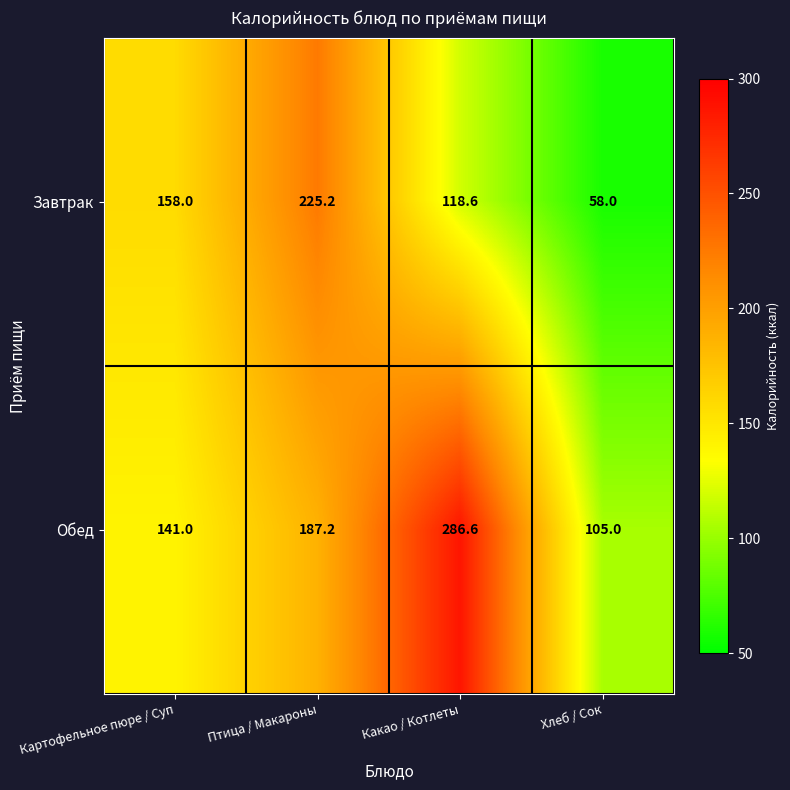

What is the difference between the maximum and minimum values in the Обед series?

181.6